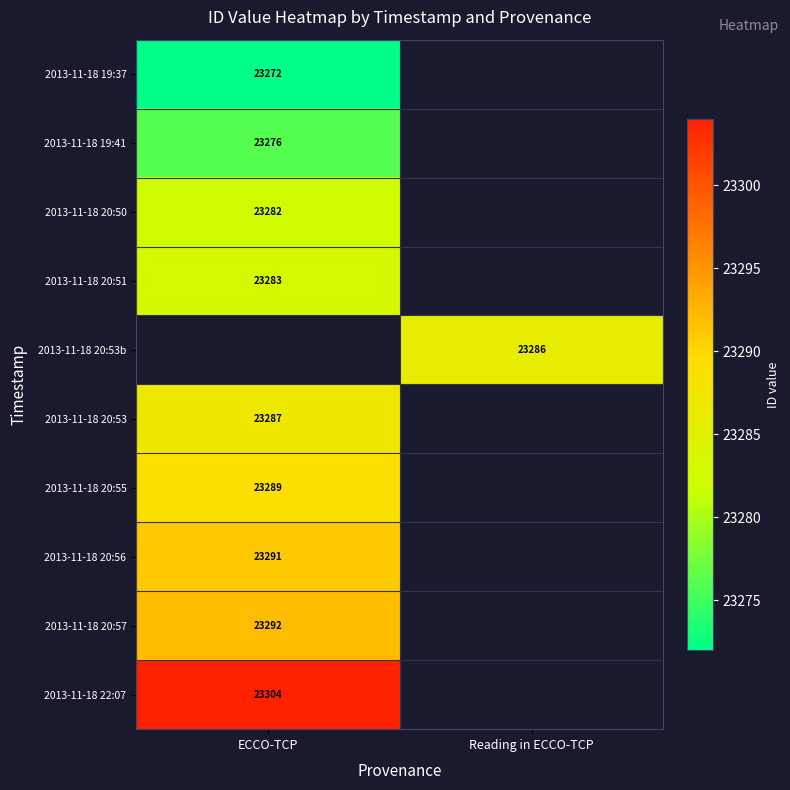

Is the value of 2013-11-18 20:56 at ECCO-TCP greater than the value of 2013-11-18 22:07 at ECCO-TCP?

No